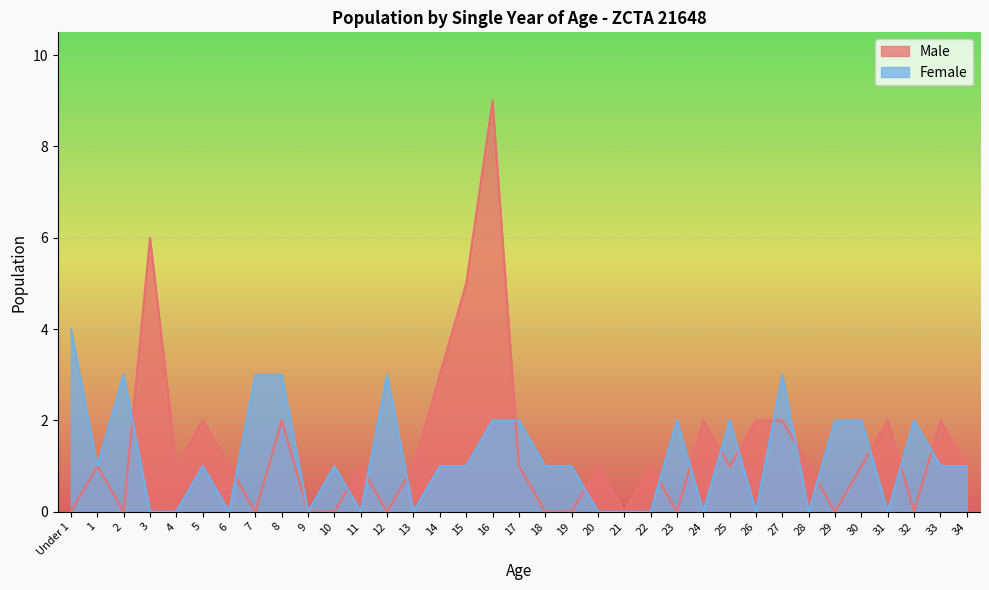

How many intersections are there between Male and Female?

17